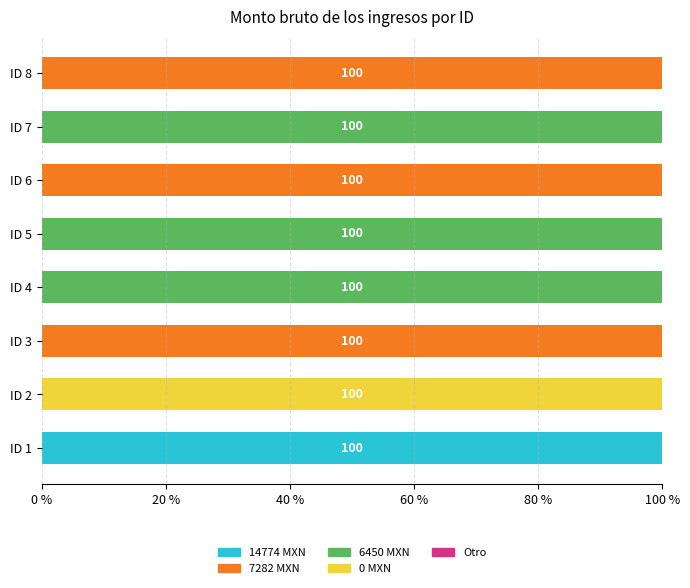

What is the total value across all series at ID 6?

100